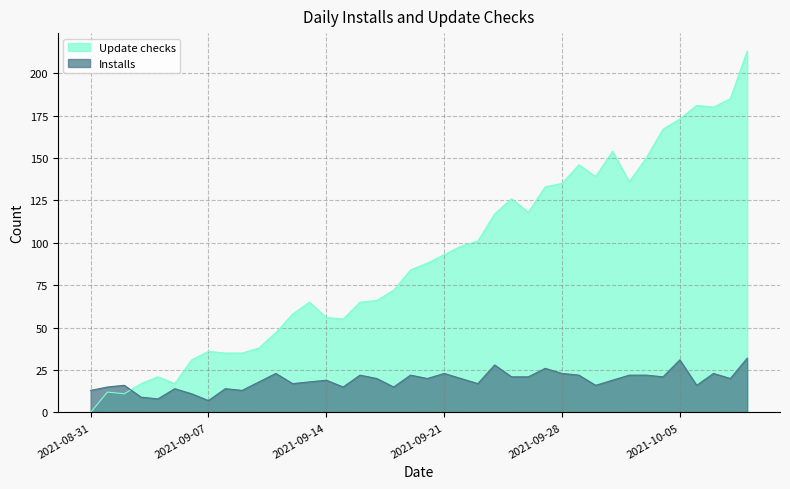

What is the total value across all series at 2021-09-02?

27